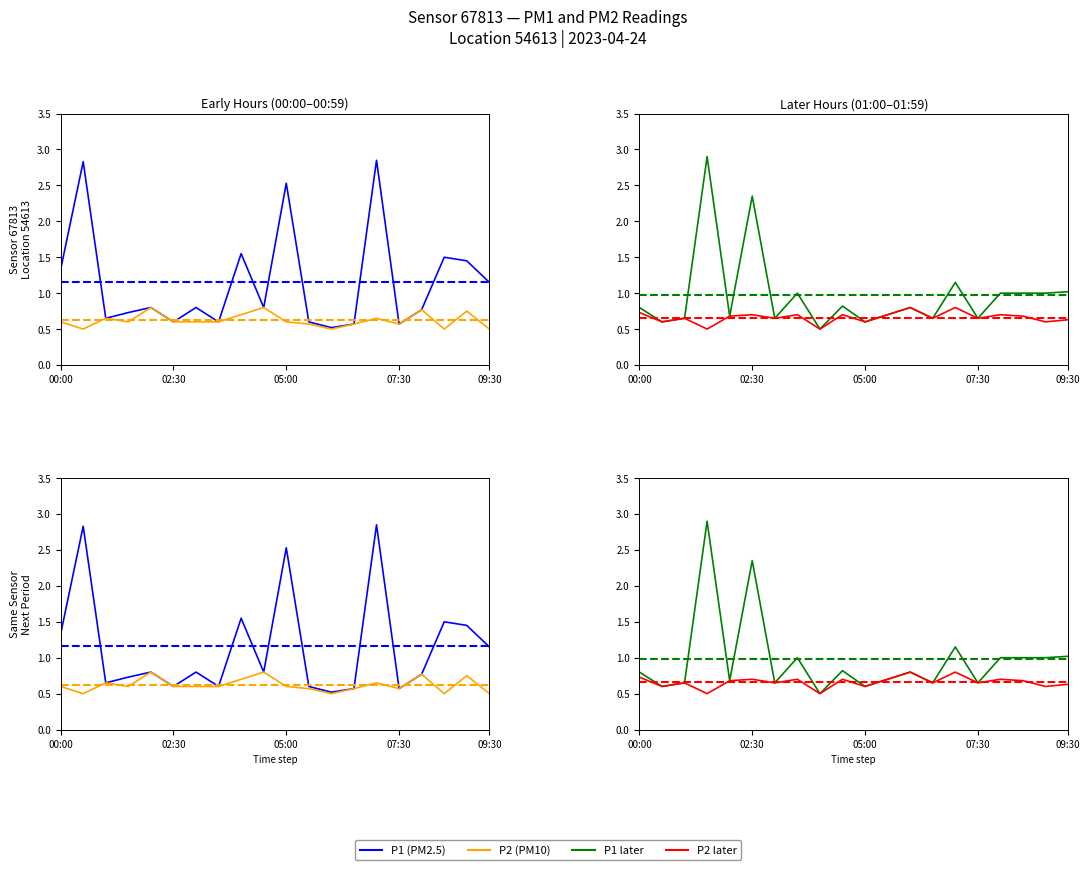

Between 9 and 8, which is larger?

9